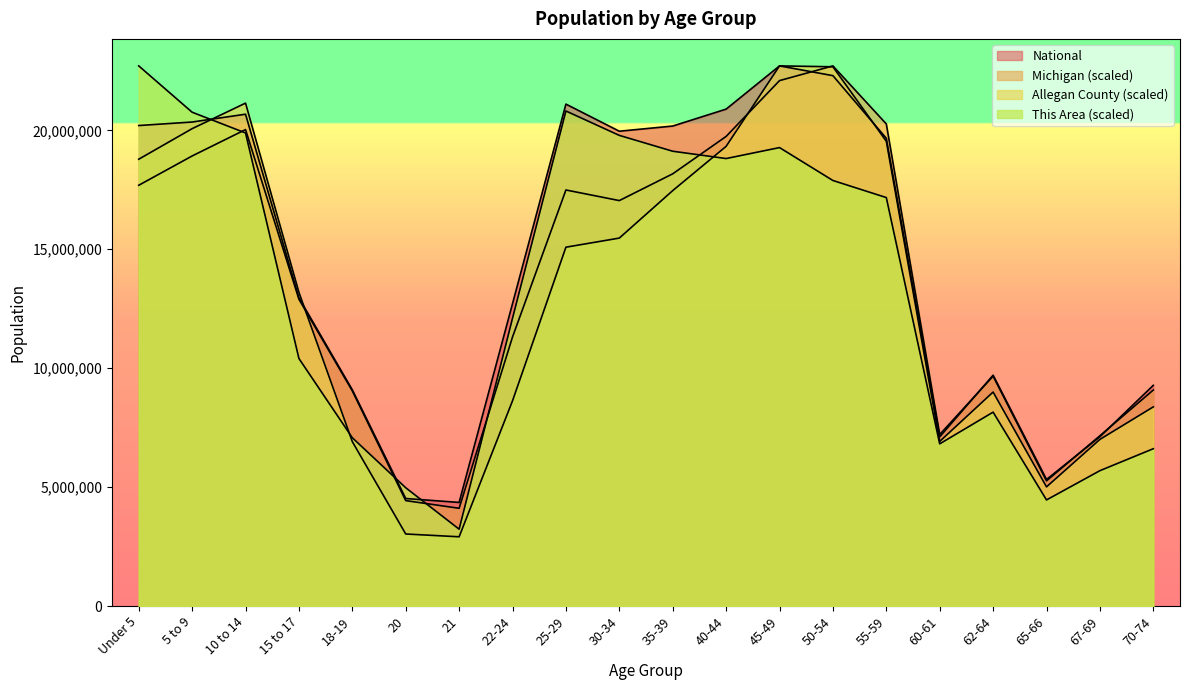

List the labels in order of This Area value, smallest first.

21, 65-66, 20, 67-69, 70-74, 60-61, 18-19, 62-64, 15 to 17, 22-24, 55-59, 50-54, 40-44, 35-39, 45-49, 30-34, 10 to 14, 5 to 9, 25-29, Under 5